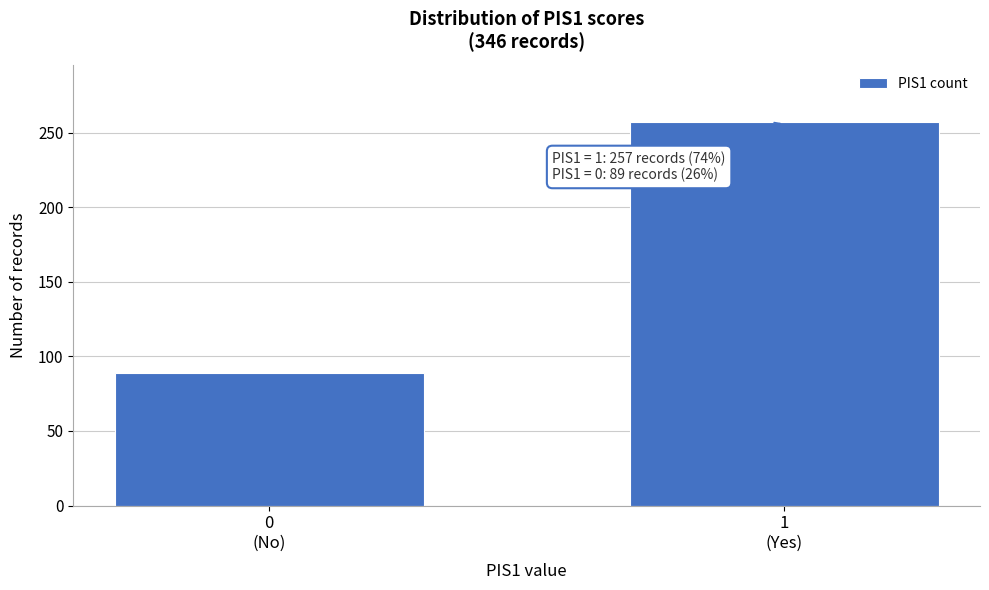

Reading left to right, list all the values displayed in this chart.

89	257